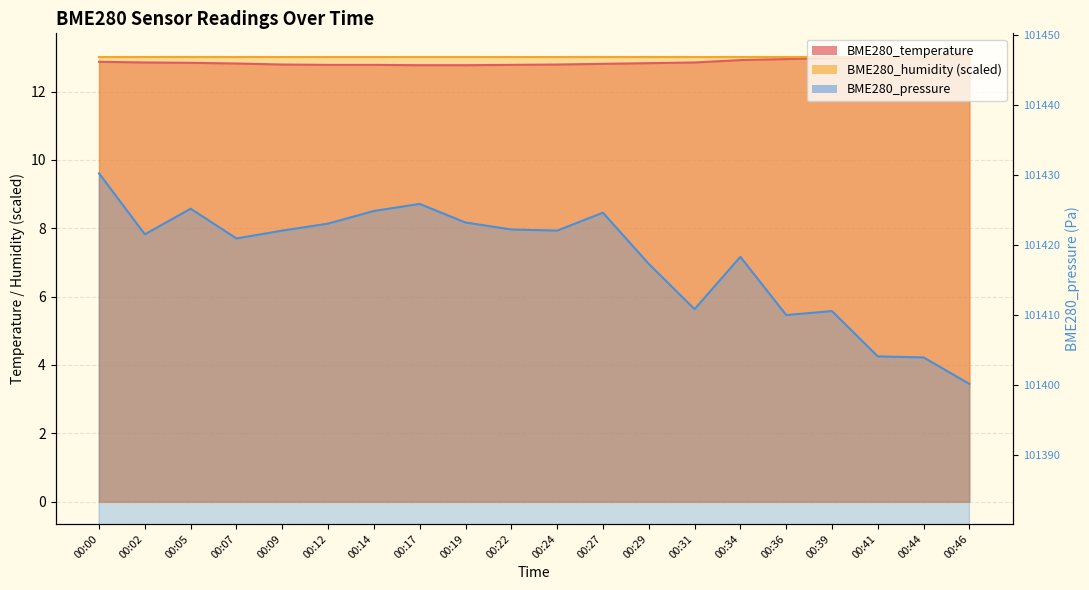

What is the greatest value displayed?

101430.2